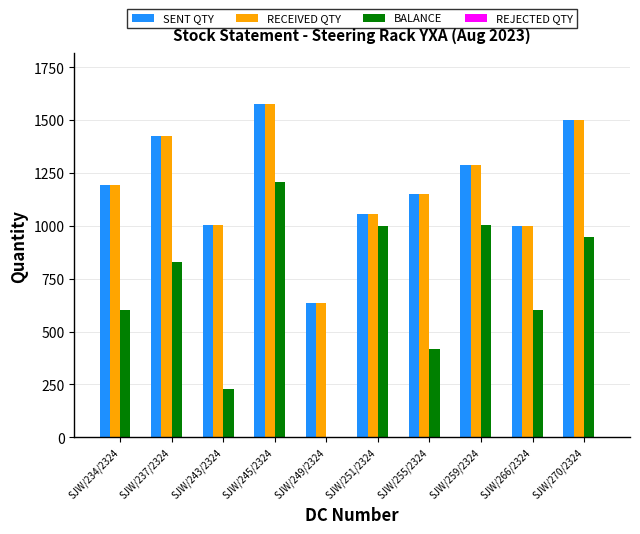

What is the sum of all RECEIVED QTY values?

11824